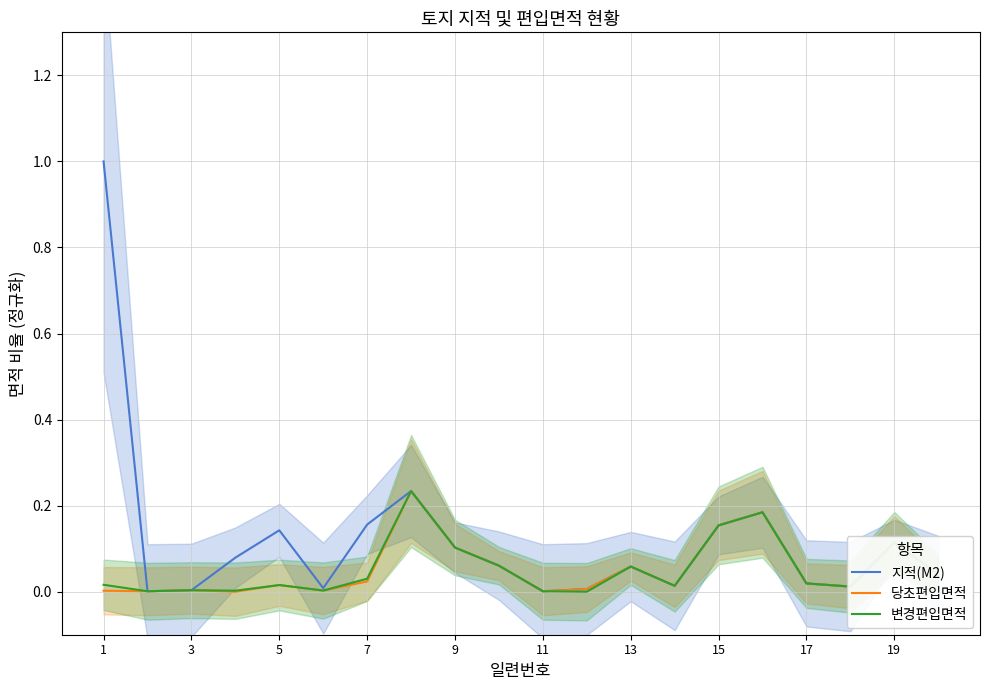

What are all the series names shown in the legend?

지적(M2), 당초편입면적, 변경편입면적